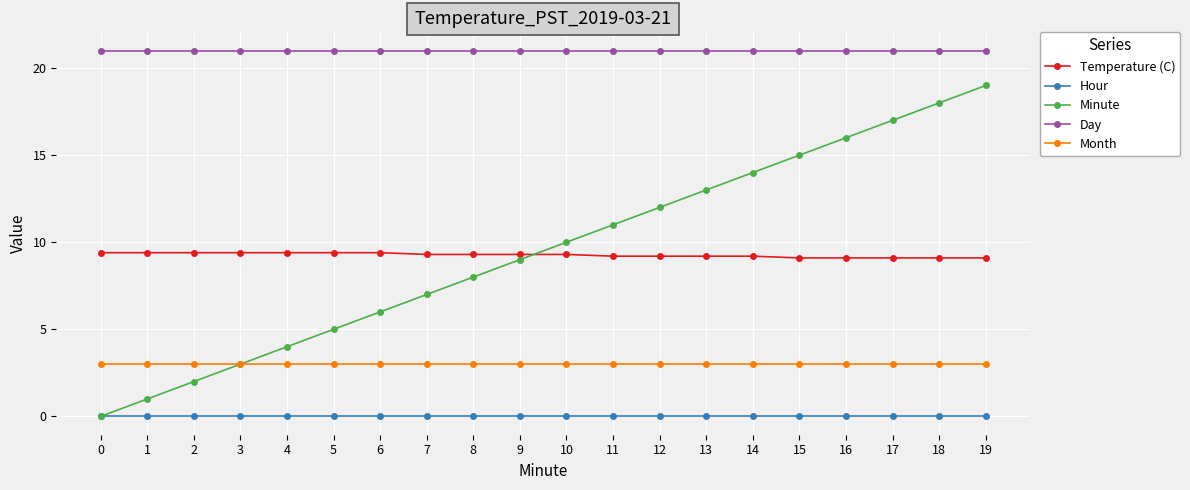

True or false: Month and Temperature (C) intersect in this chart.

False